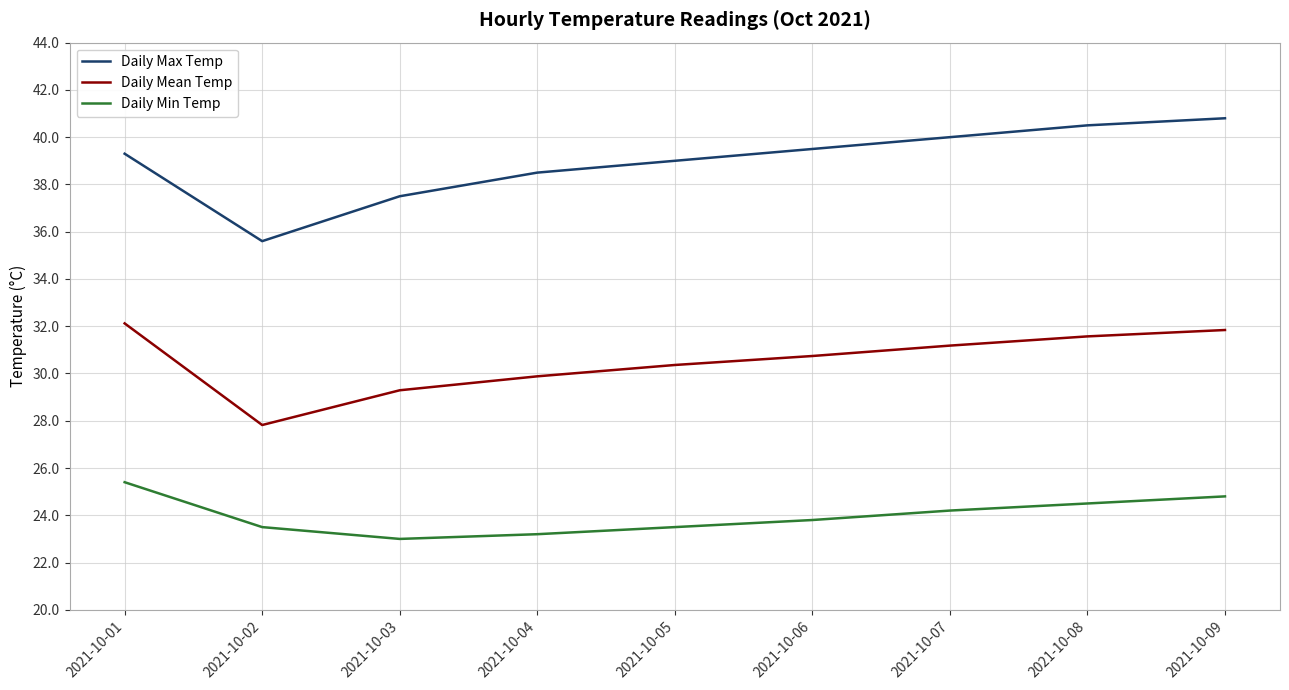

True or false: Daily Max Temp and Daily Mean Temp intersect in this chart.

False